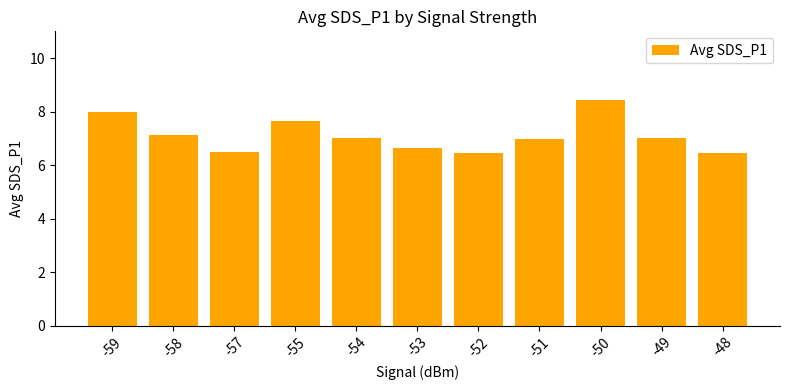

Reading left to right, what are all the values shown in this chart?

-59=8.0	-58=7.1	-57=6.5	-55=7.6	-54=7.0	-53=6.7	-52=6.5	-51=7.0	-50=8.4	-49=7.0	-48=6.5